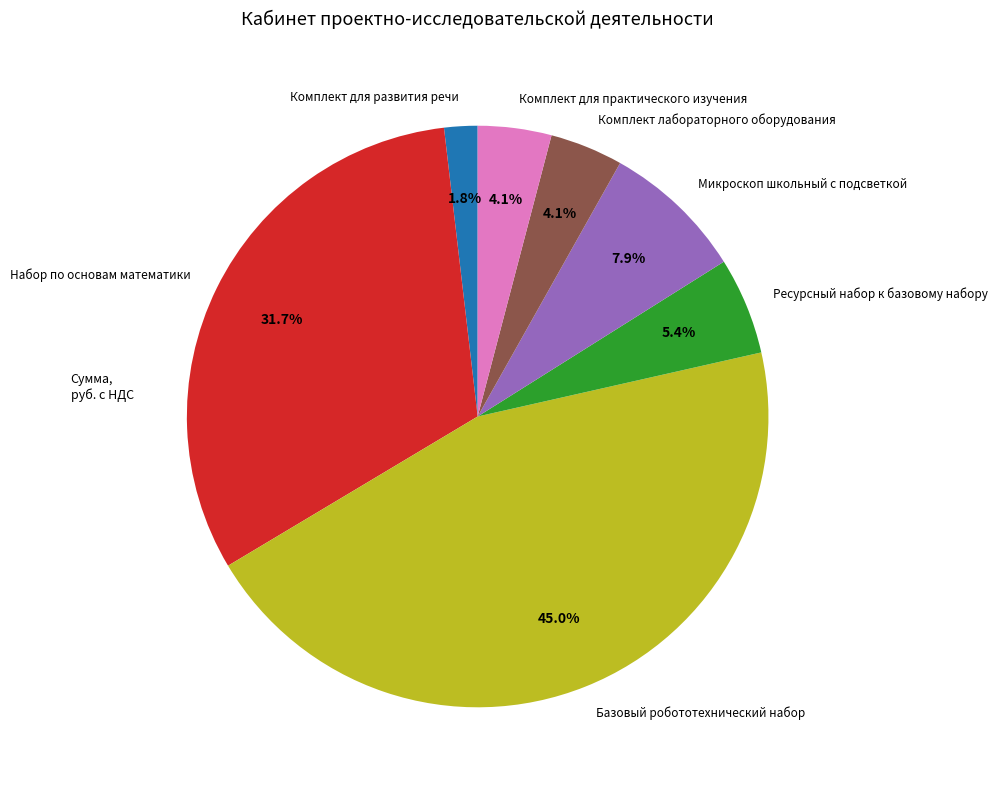

Does Набор по основам математики represent more than half of the total?

No